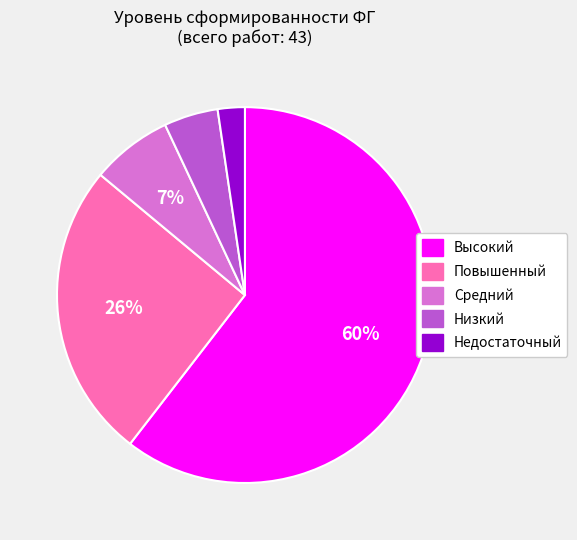

The Низкий slice represents 5% of the pie. True or false?

True